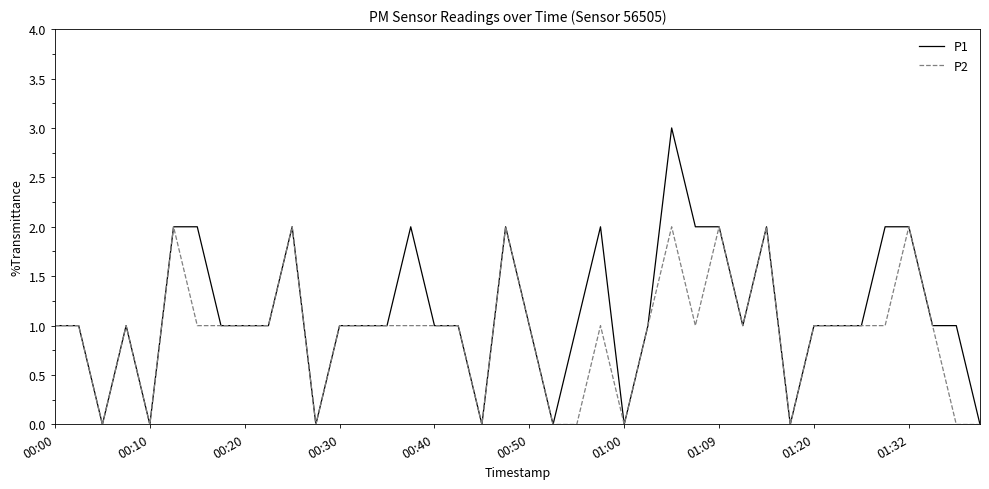

What are all the series names shown in the legend?

P1, P2